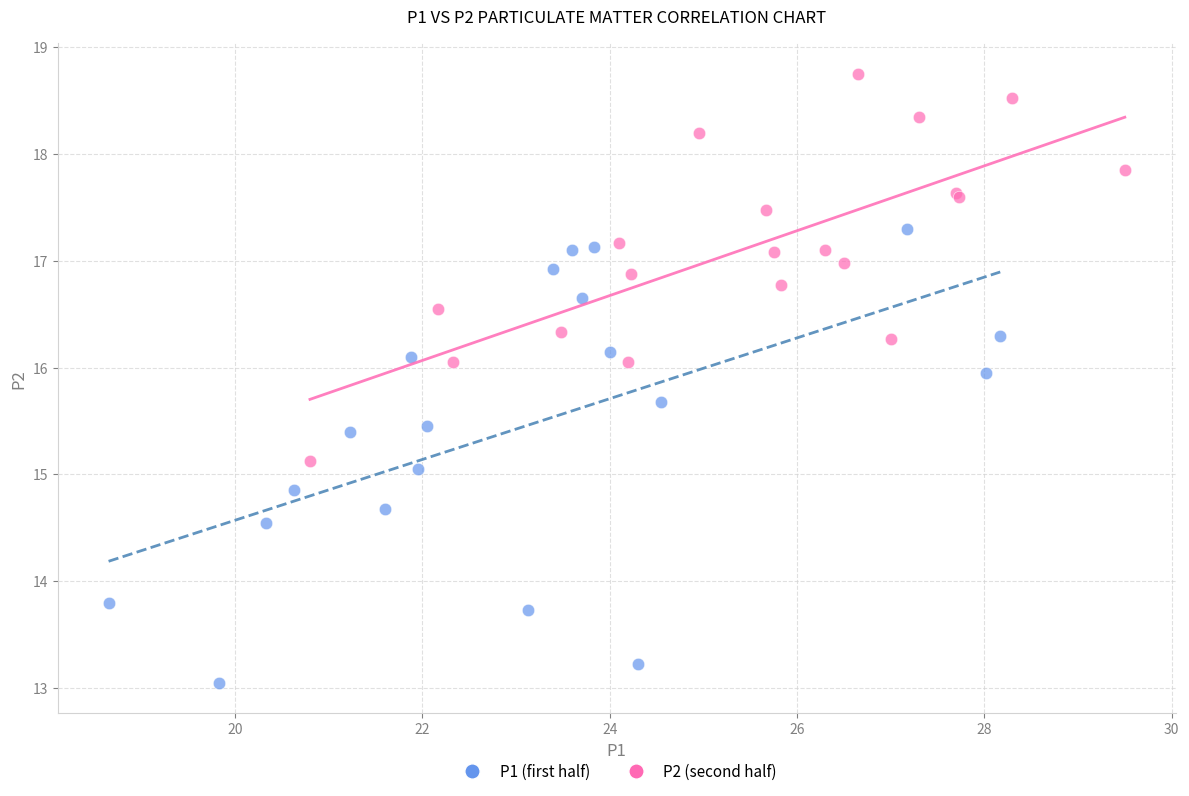

Which series contains the lowest Y value?

P1 (first half)